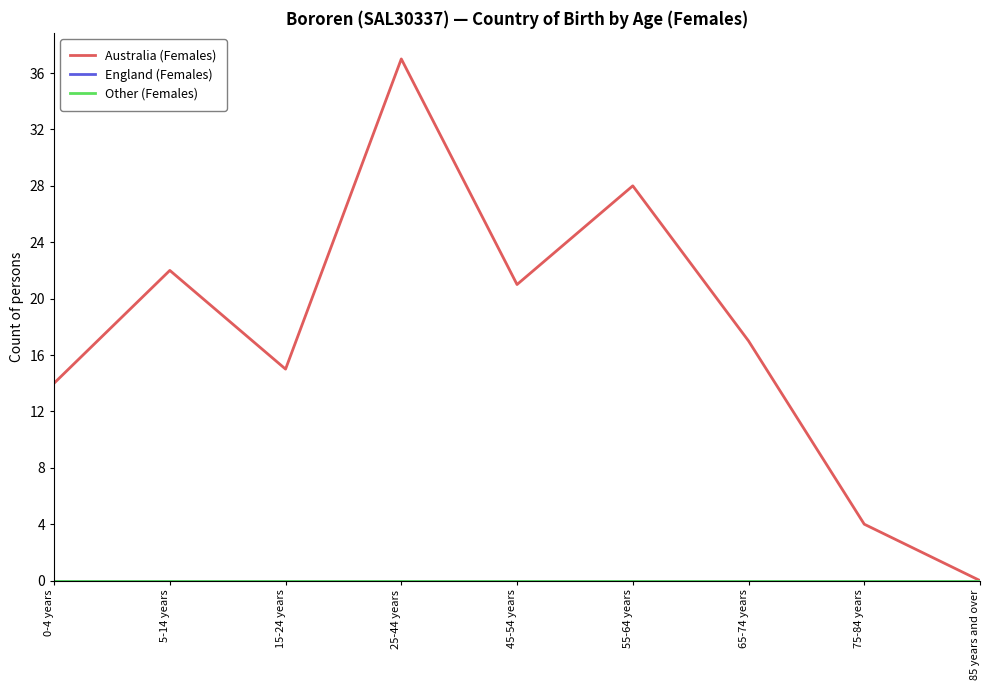

Does the chart display data point markers on the line(s)?

No